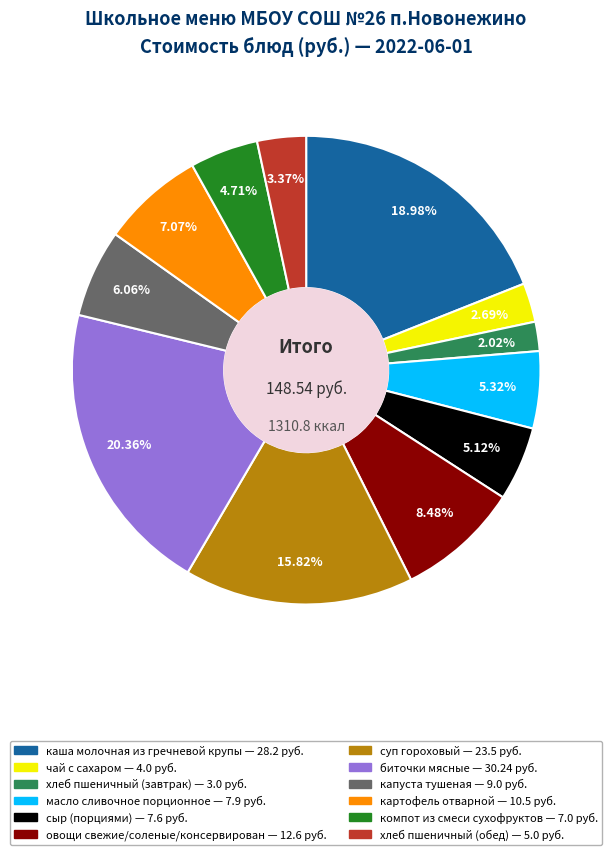

To the nearest percent, what is the difference between the хлеб пшеничный (обед) and чай с сахаром slice percentages?

1%